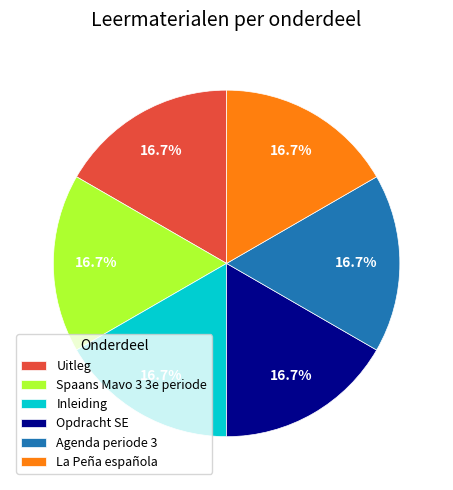

Is there any slice that represents more than half of the pie?

No